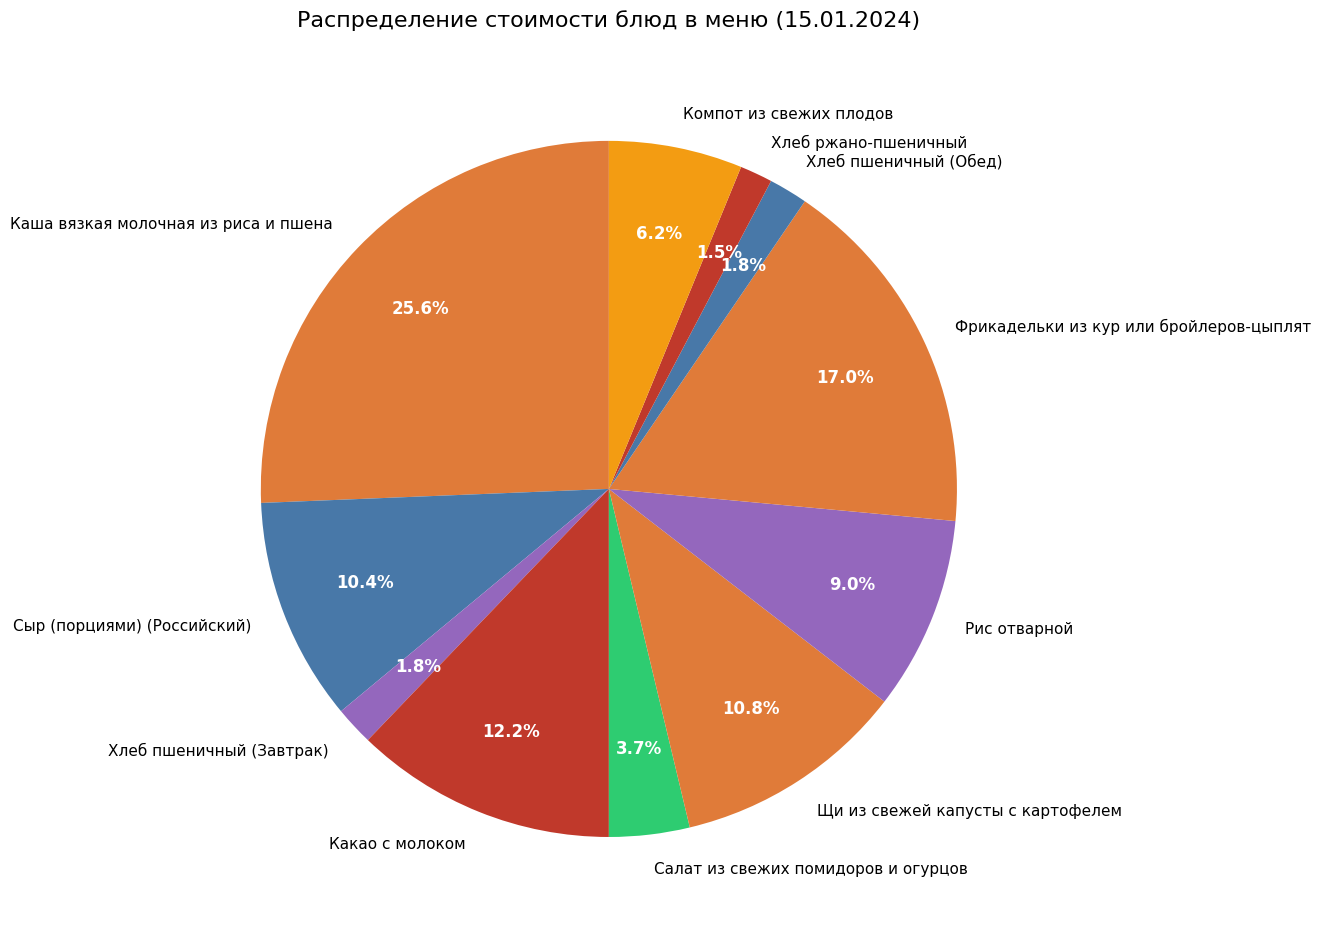

How many slices are in this pie chart?

11